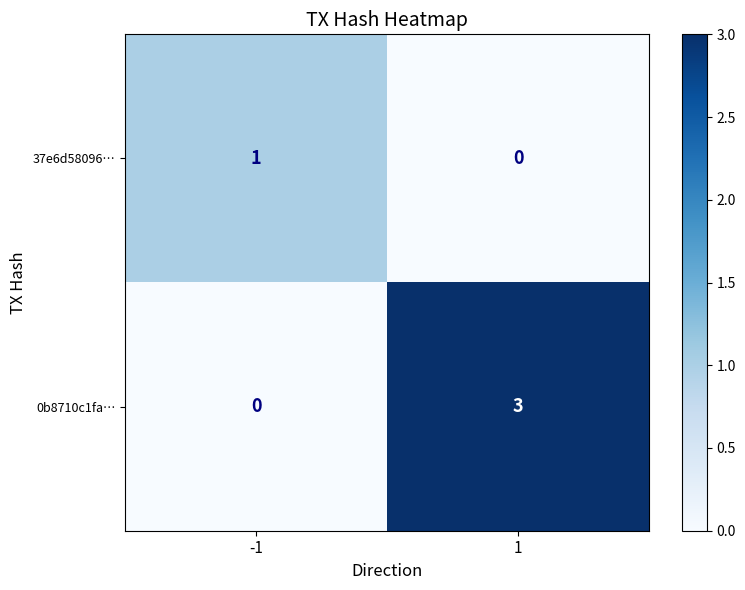

What is the difference between the 0b8710c1fa… values at 1 and -1?

3